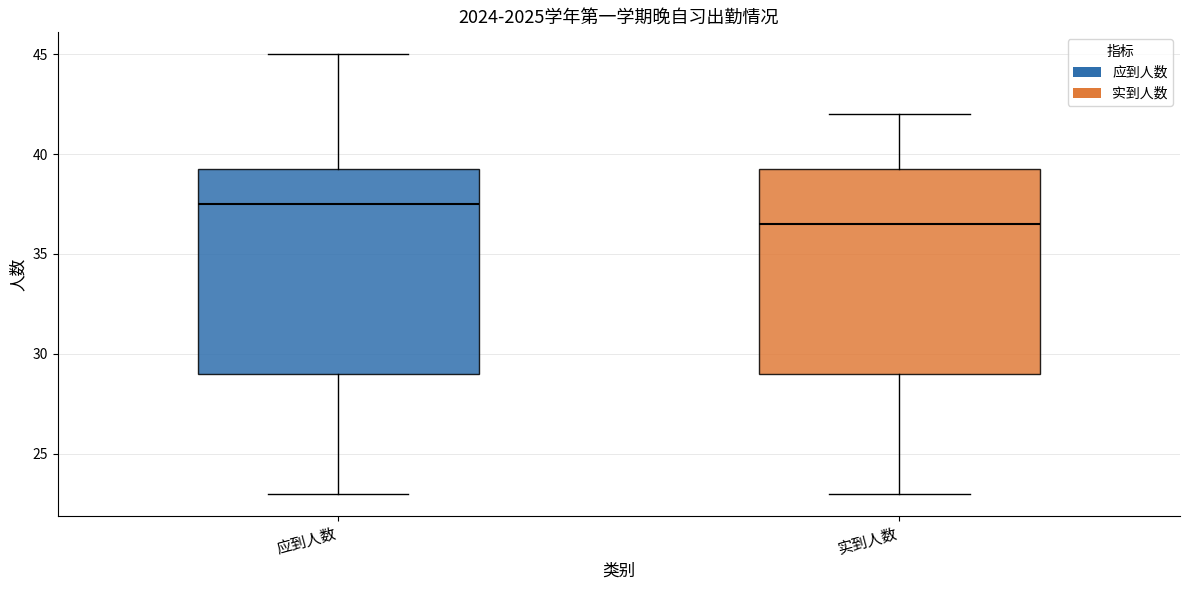

Which box has the highest median line?

应到人数